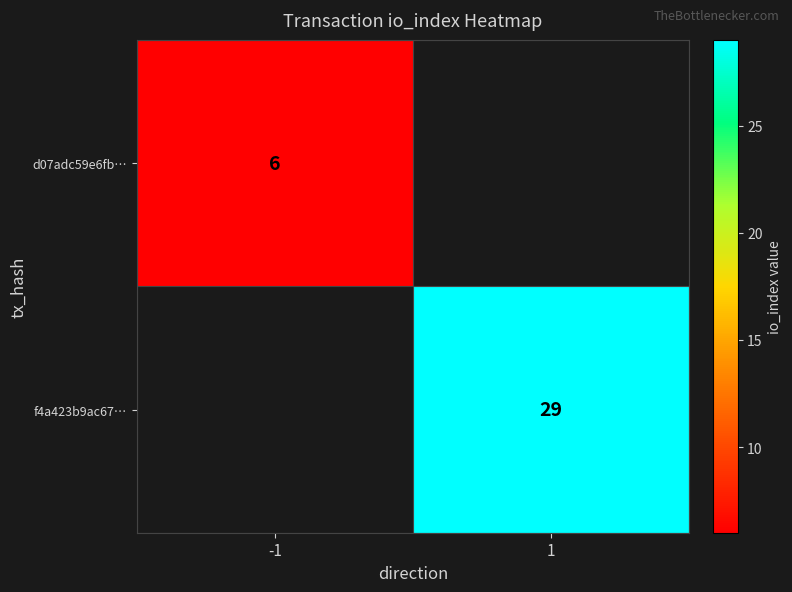

Is it true that f4a423b9ac67… equals 29 at 1?

True